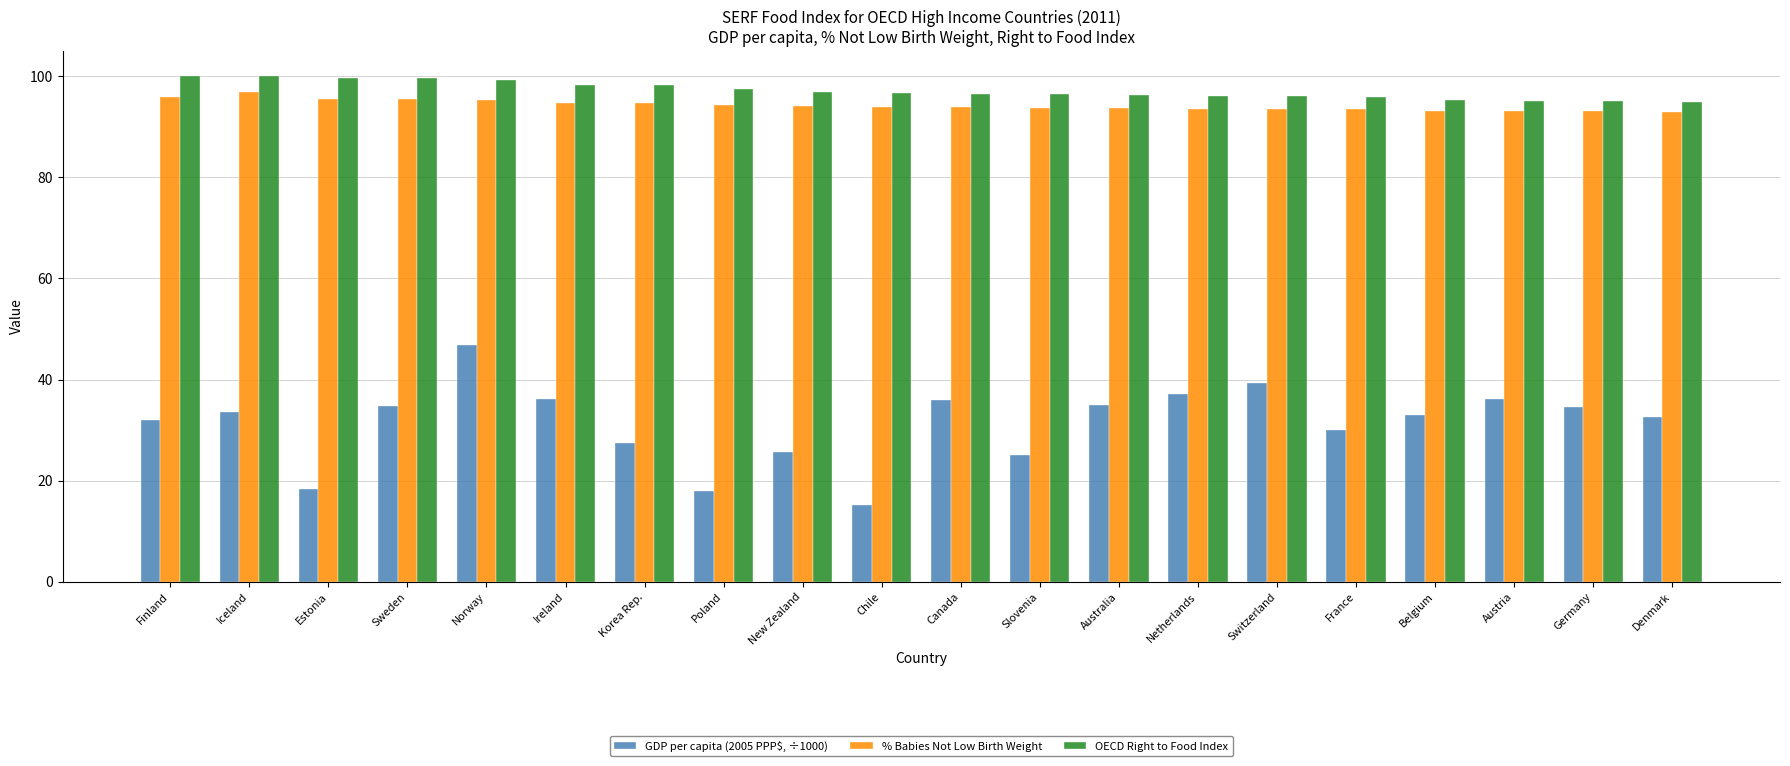

The % Babies Not Low Birth Weight series shows 124.2 at Netherlands. True or false?

False